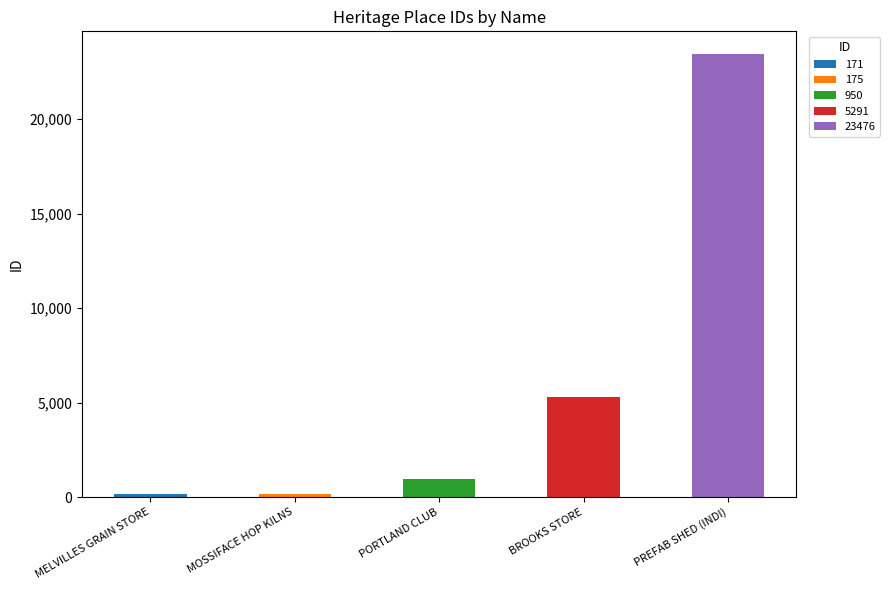

How many bars are there in total?

5